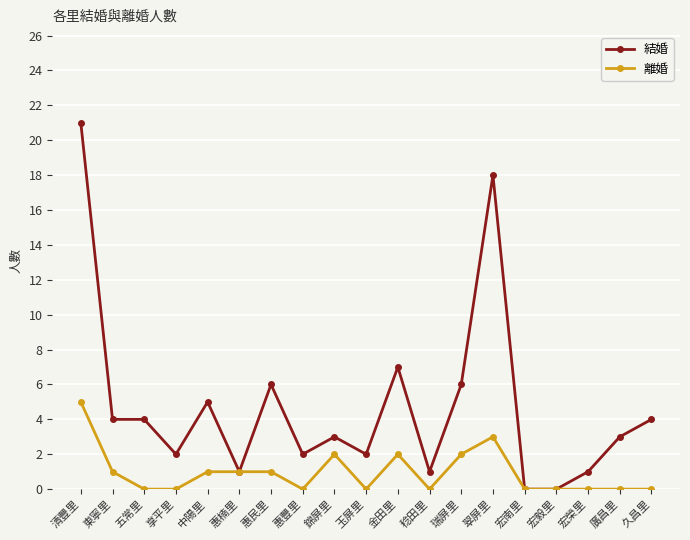

Reading right to left, what are all the values shown in this chart?

結婚: 4	3	1	0	0	18	6	1	7	2	3	2	6	1	5	2	4	4	21
離婚: 0	0	0	0	0	3	2	0	2	0	2	0	1	1	1	0	0	1	5